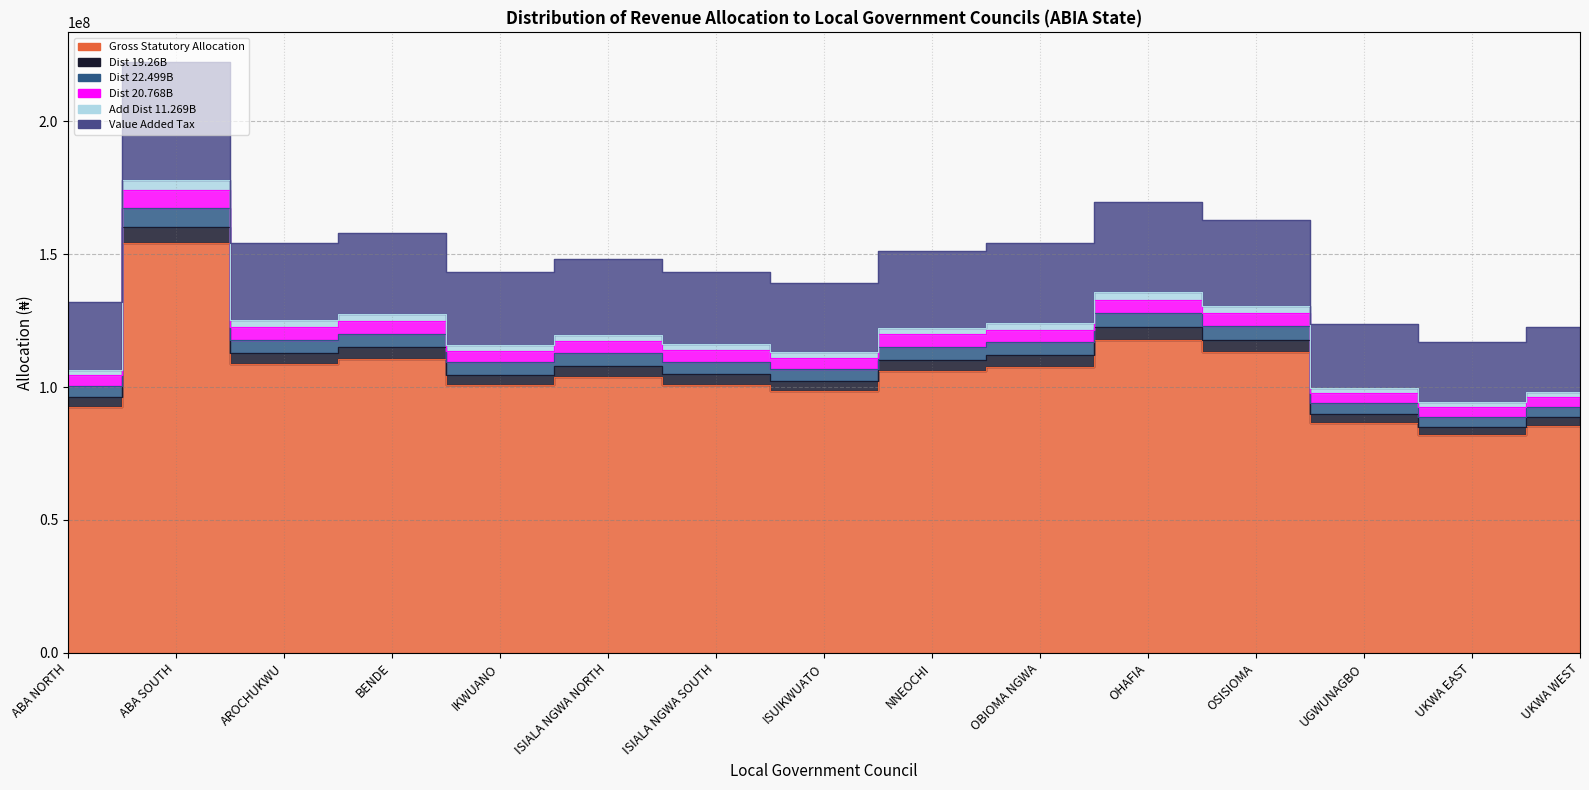

What is the label of the 8th point from the right?

ISUIKWUATO